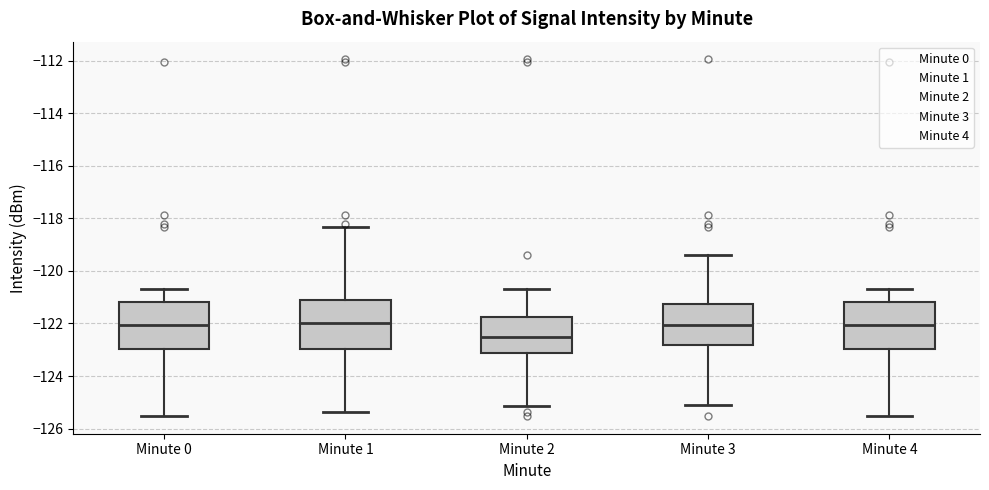

Where does the lower whisker of the box for Minute 0 end on the y-axis? The values are not printed on the chart, so give them approximately, as read against the axis.

-125.6